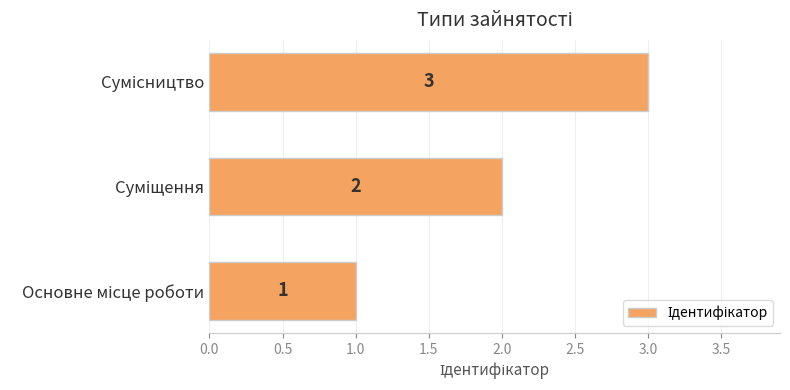

What is the sum of all values?

6